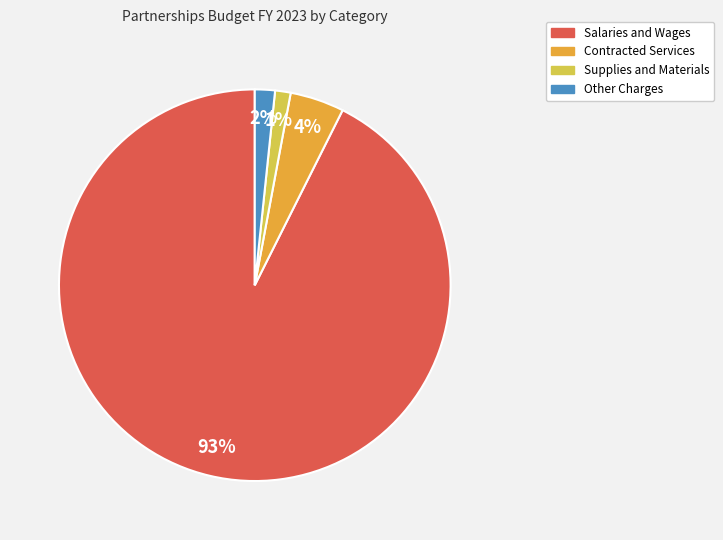

Count the number of slices in the pie.

4